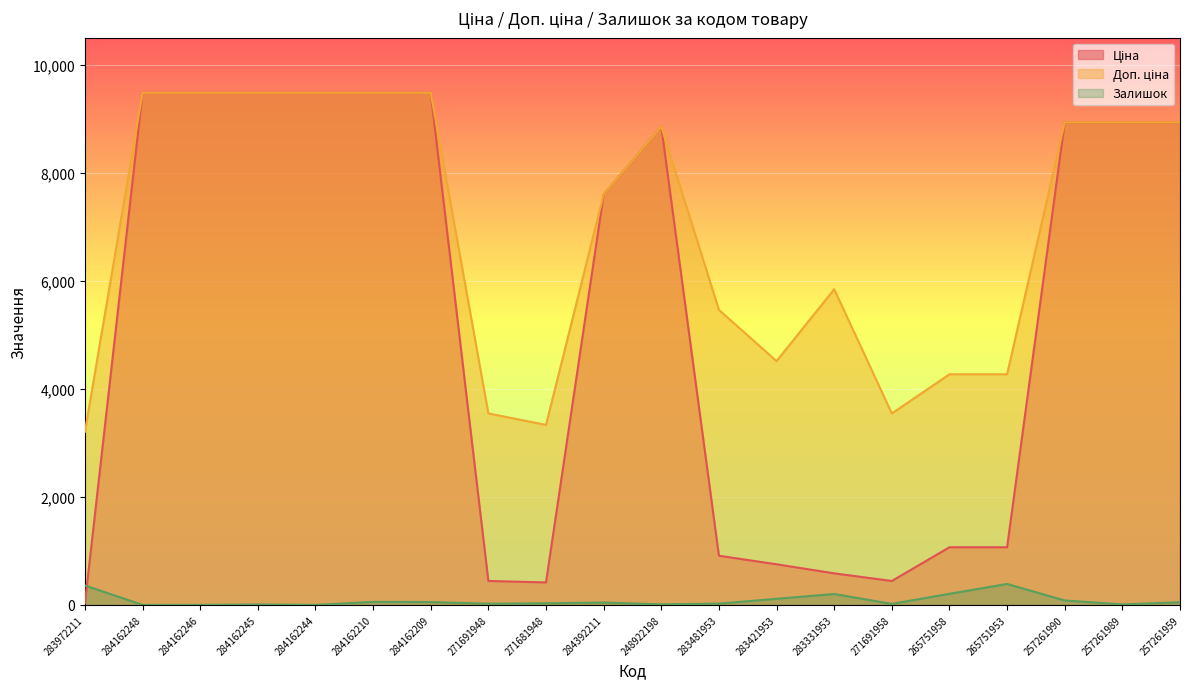

What are all the series names shown in the legend?

Ціна, Доп. ціна, Залишок